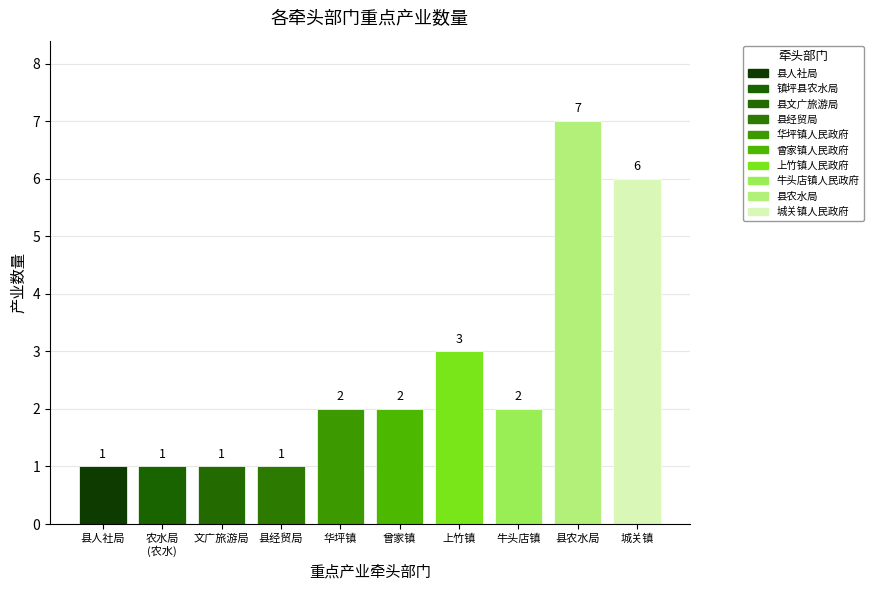

List the labels in order of value, smallest first.

县人社局, 镇坪县农水局, 县文广旅游局, 县经贸局, 华坪镇人民政府, 曾家镇人民政府, 牛头店镇人民政府, 上竹镇人民政府, 城关镇人民政府, 县农水局